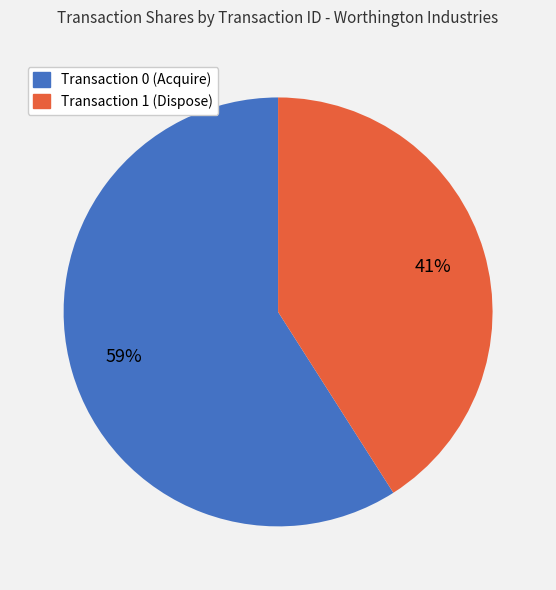

Is there a majority slice in this chart?

Yes